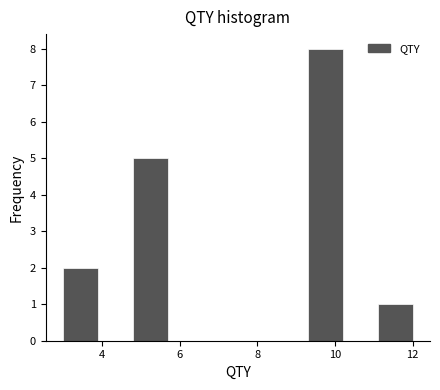

What is the height of the bar covering 11.1 to 12.0 on the x-axis? Neither the bar edges nor the heights are printed on the chart, so give them approximately, as read against the axes.

1